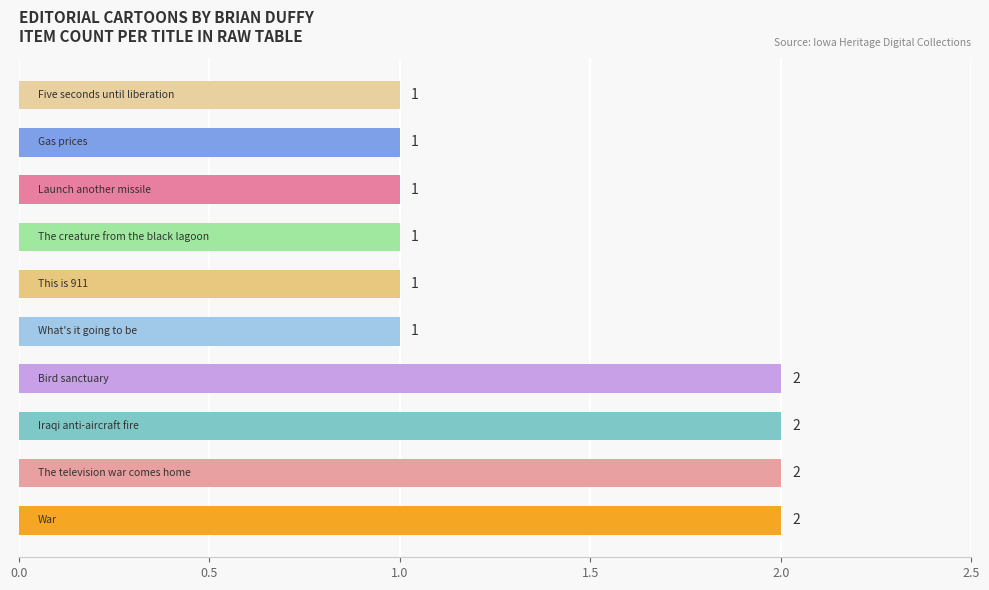

How many bars are there in total?

10